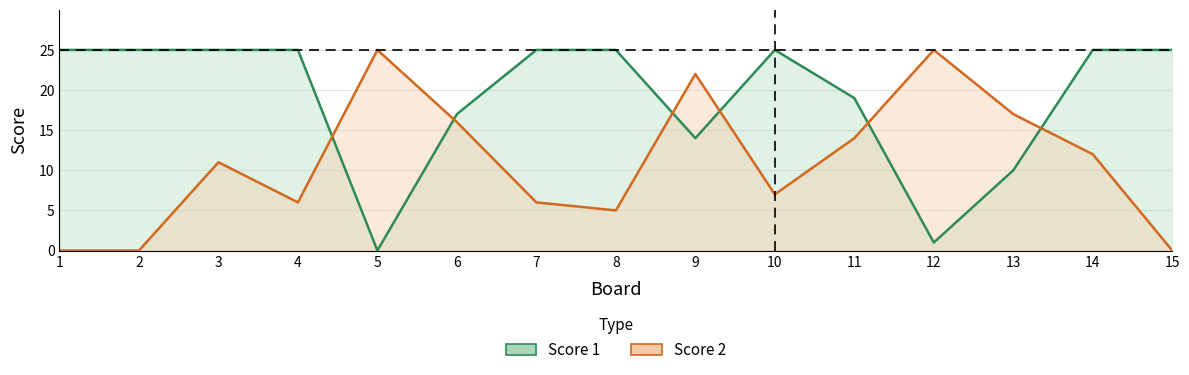

Which series ends up on top after the final intersection of Score 2 and Score 1?

Score 1